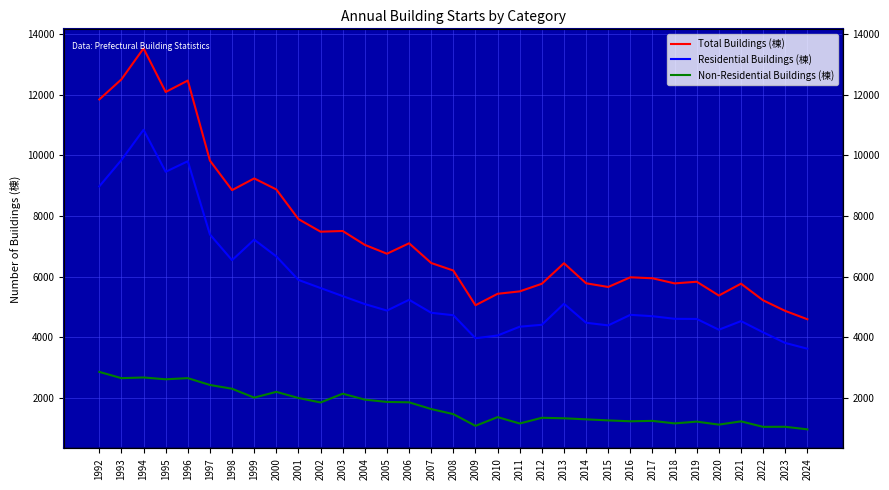

At which label does Residential Buildings (棟) reach its peak?

1994